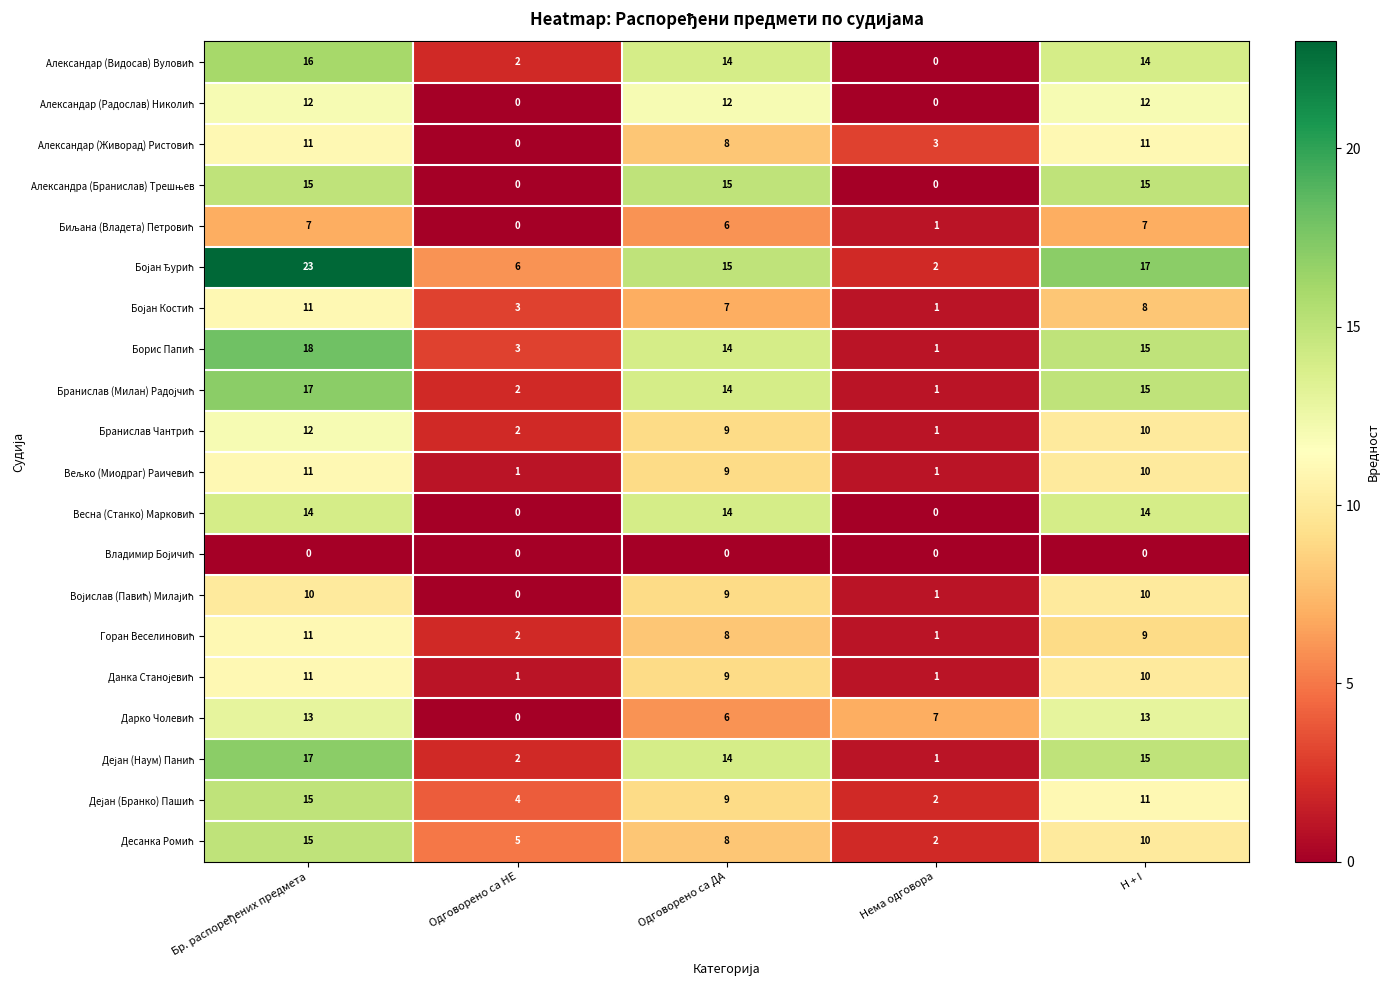

What is the spread (max minus min) of values at H + I?

17